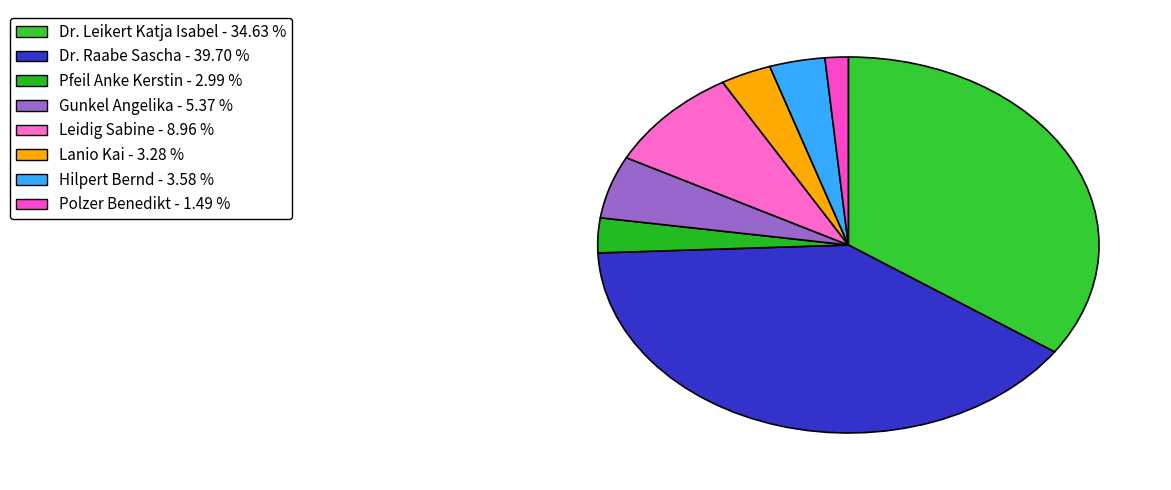

Is there any slice that represents more than half of the pie?

No